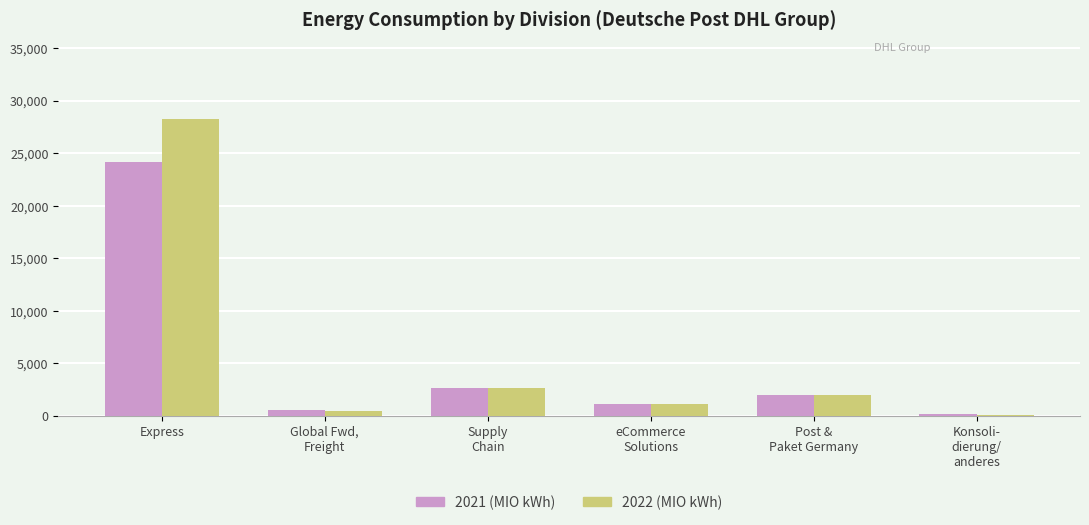

What are all the series names shown in the legend?

2021 (MIO kWh), 2022 (MIO kWh)